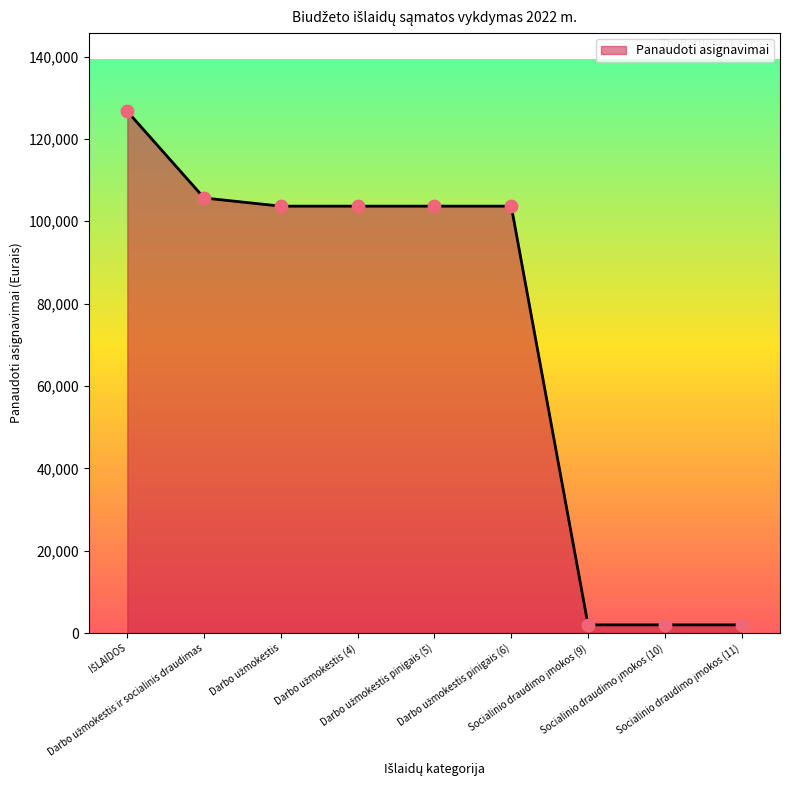

What is the maximum value shown in the chart?

126695.9